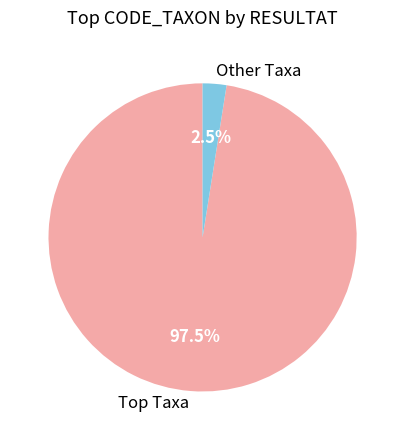

How much of the chart is everything except Other Taxa?

97.5%